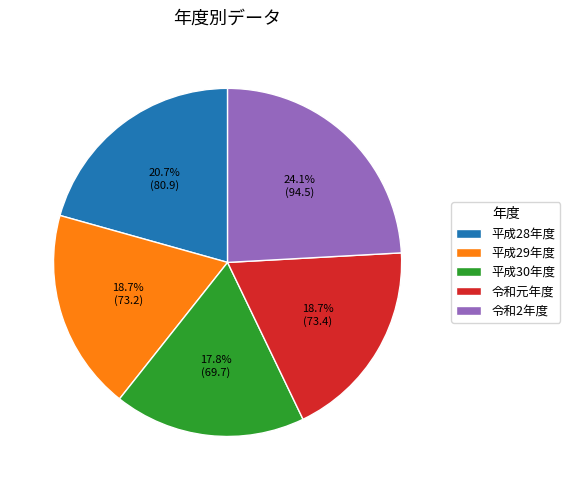

Count the number of slices in the pie.

5